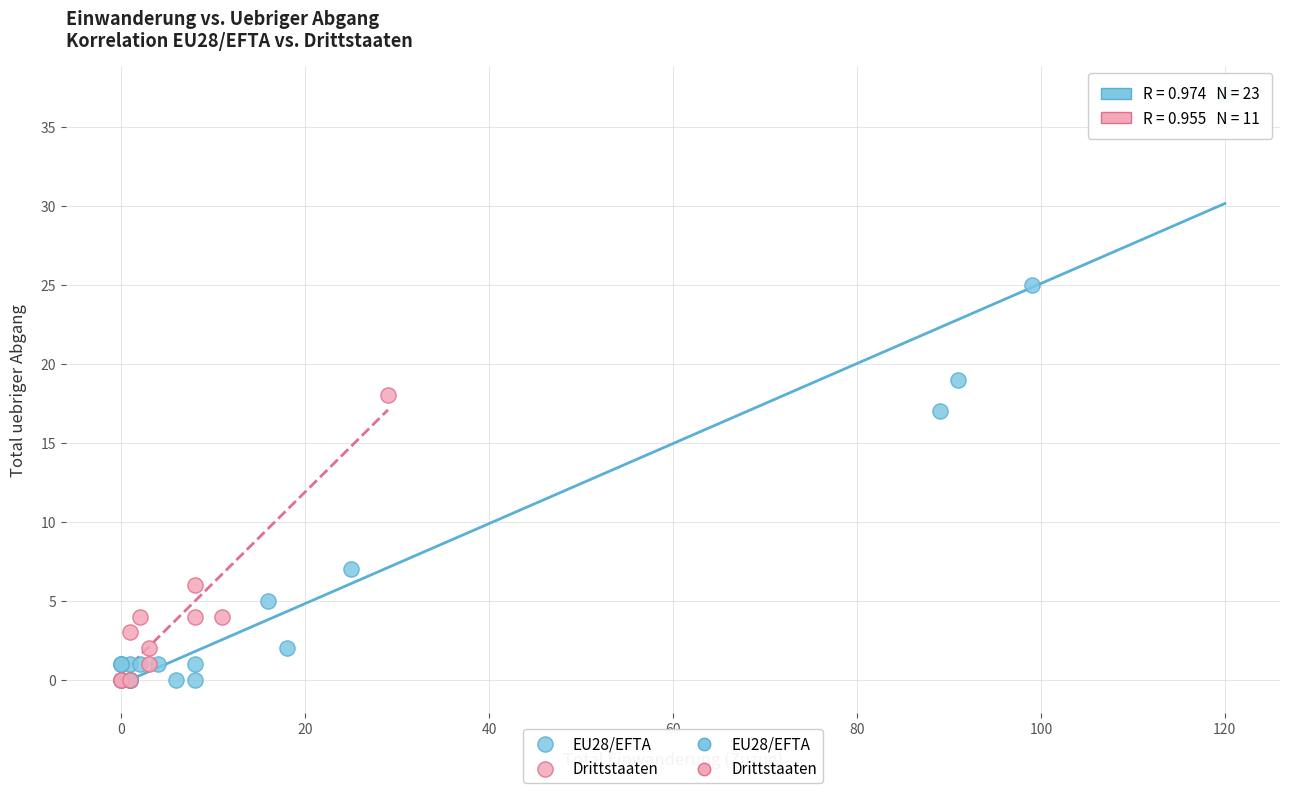

Which series has the largest Y range (max minus min)?

EU28/EFTA